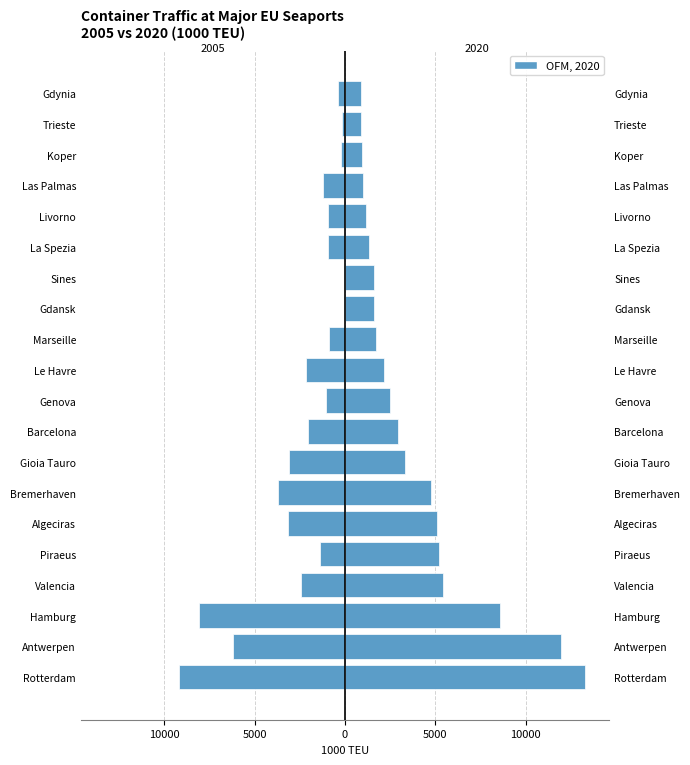

What is the greatest value displayed?

13294.1